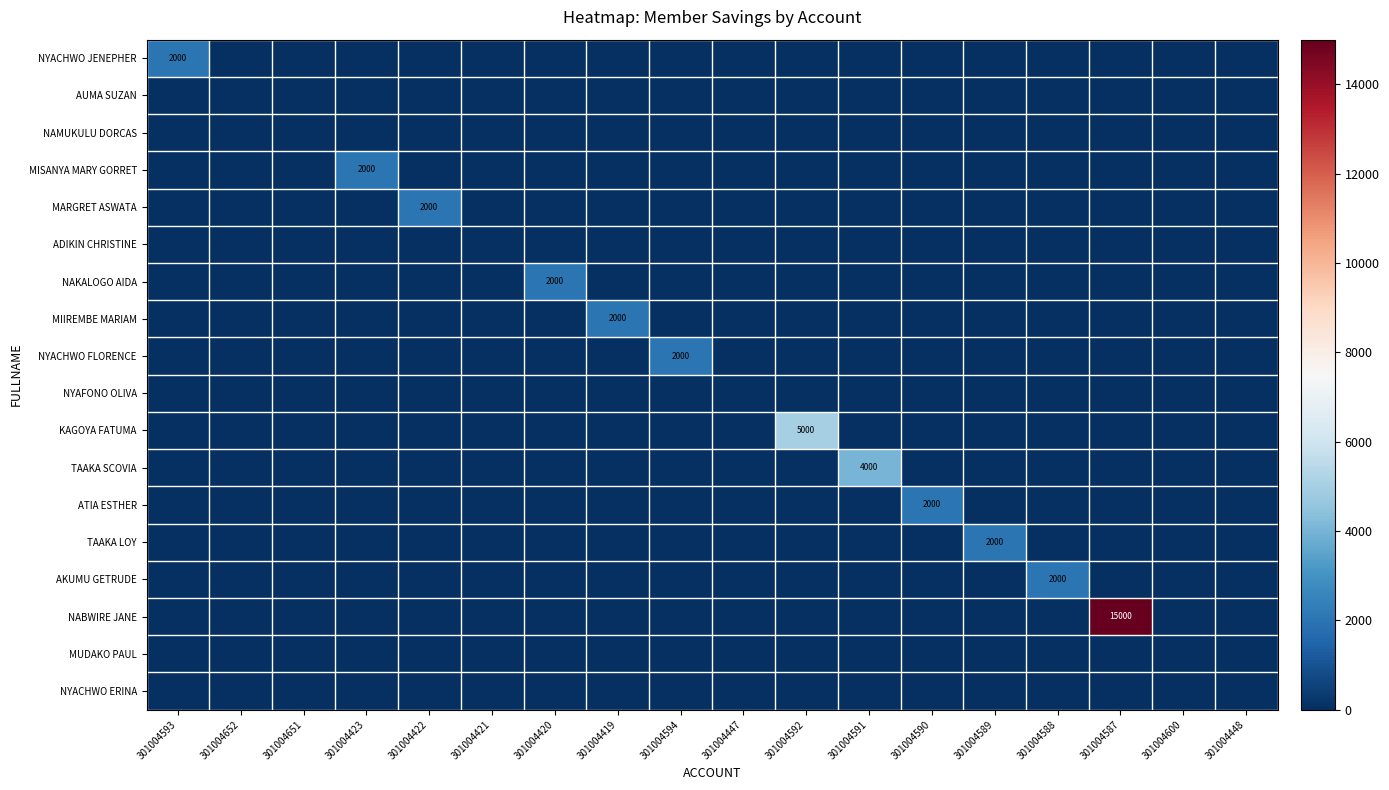

Which series has the widest spread of values?

NABWIRE JANE